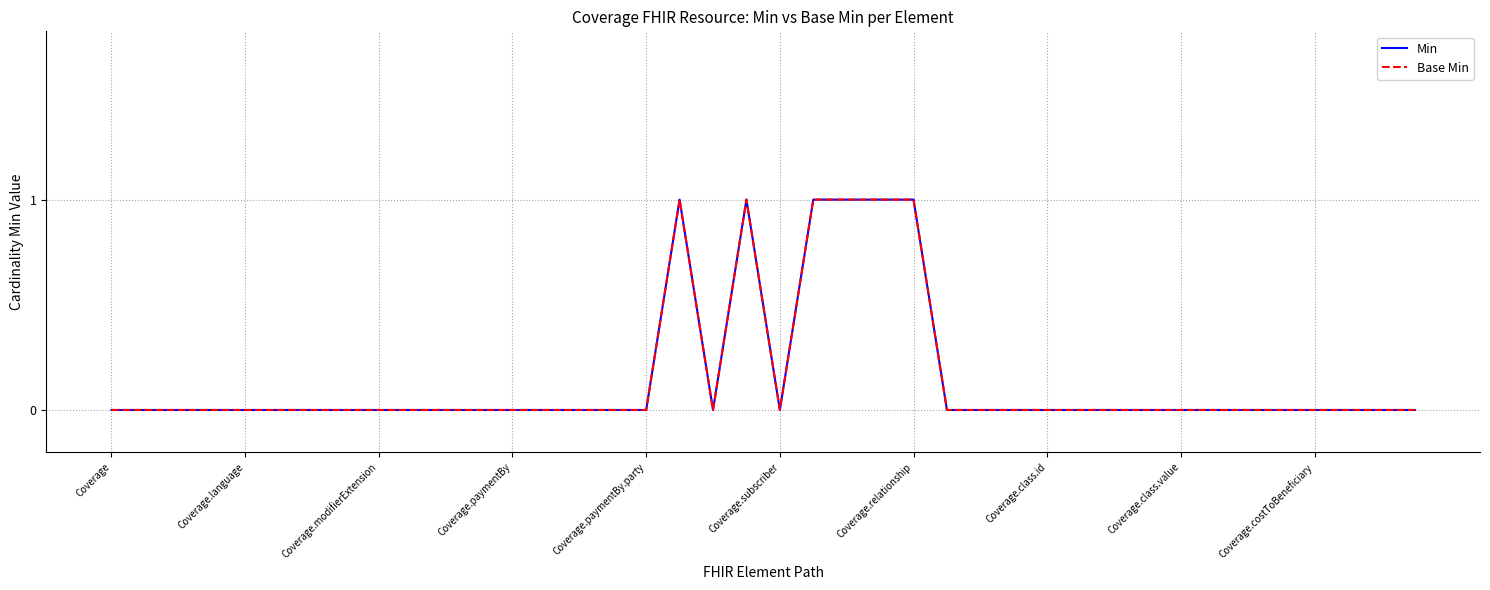

Does the chart display data point markers on the line(s)?

No